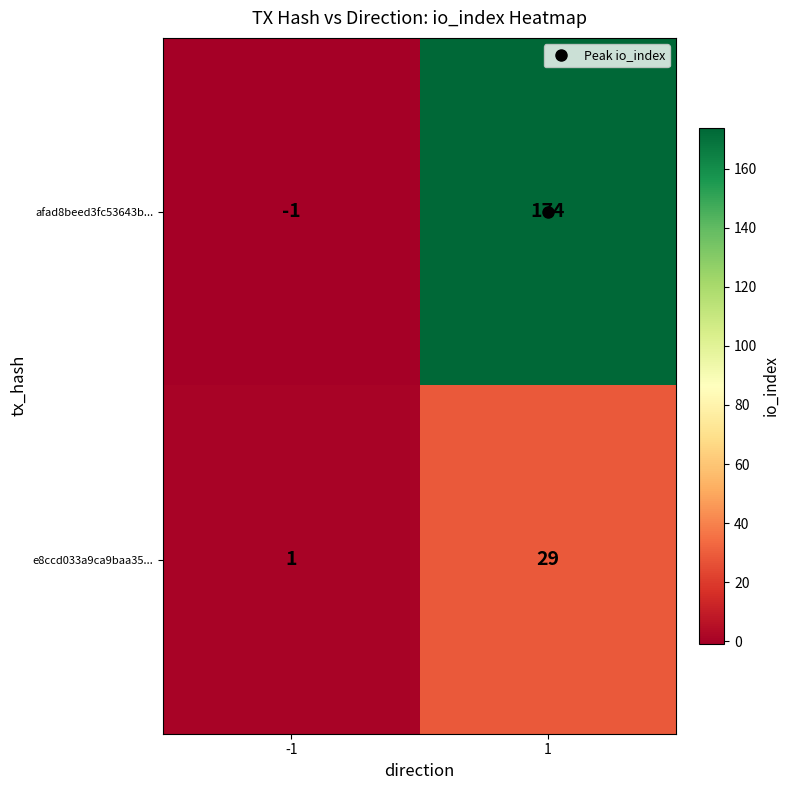

At how many categories does at least one series exceed 54?

1